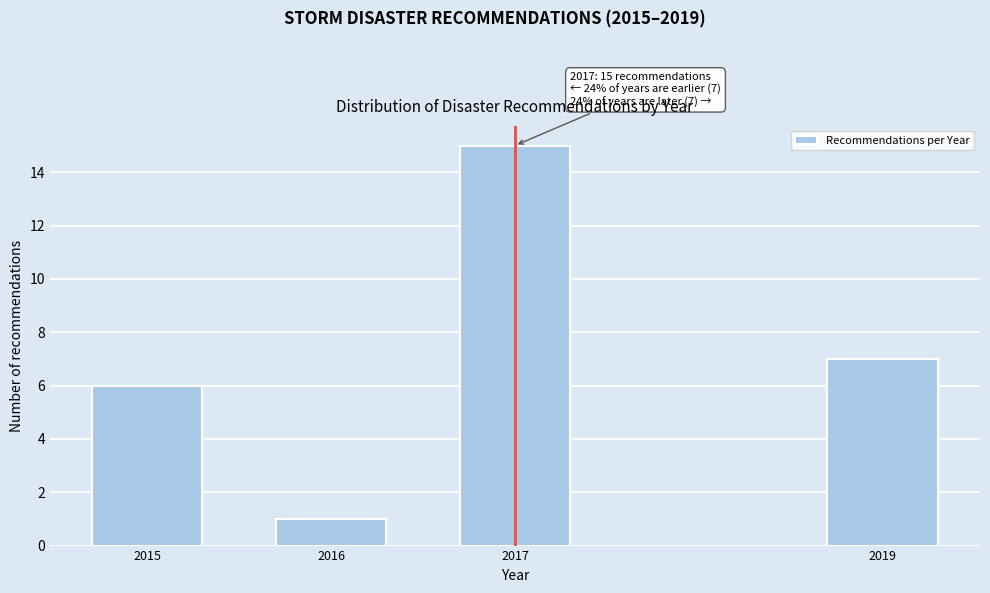

Reading left to right, extract all data points from this chart.

6	1	15	7